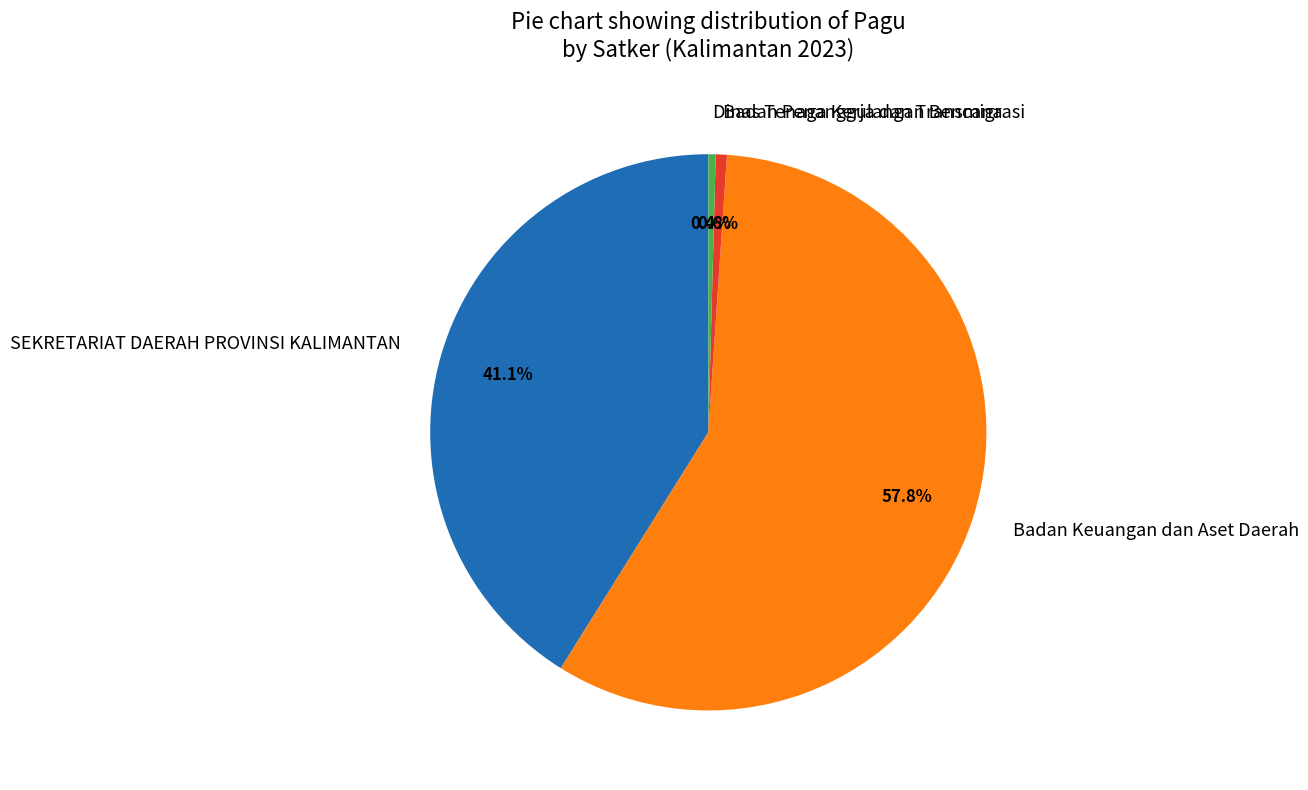

Approximately how many times larger is the value at SEKRETARIAT DAERAH PROVINSI KALIMANTAN compared to Badan Keuangan dan Aset Daerah?

0.7